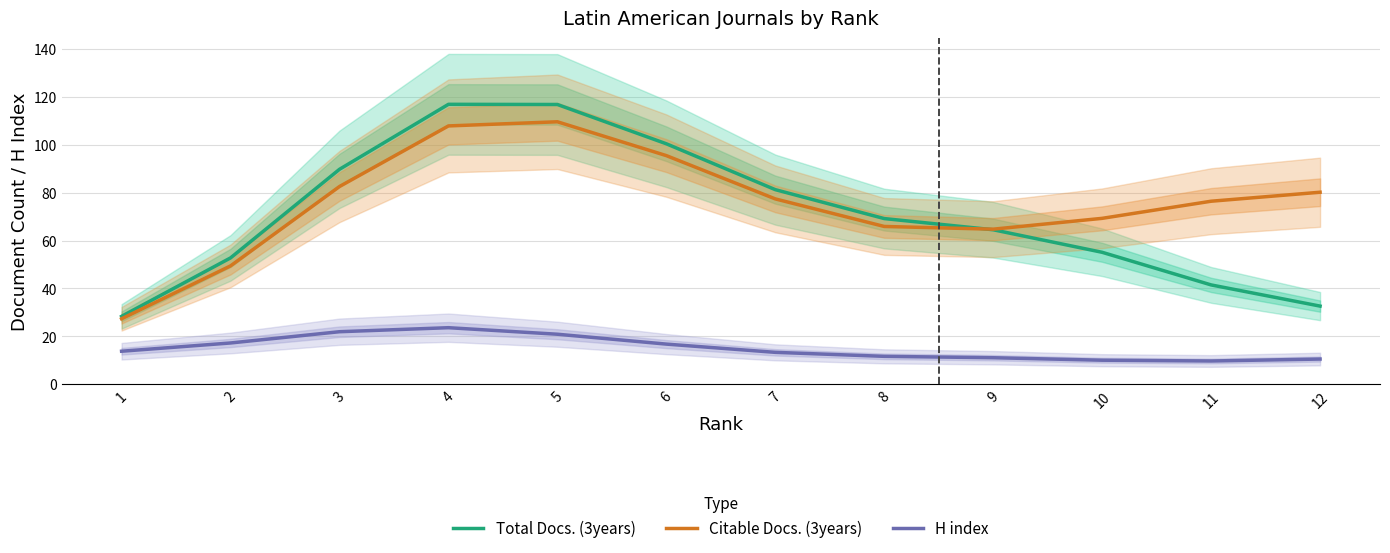

What is the difference between the maximum and minimum values in the Citable Docs. (3years) series?

82.2